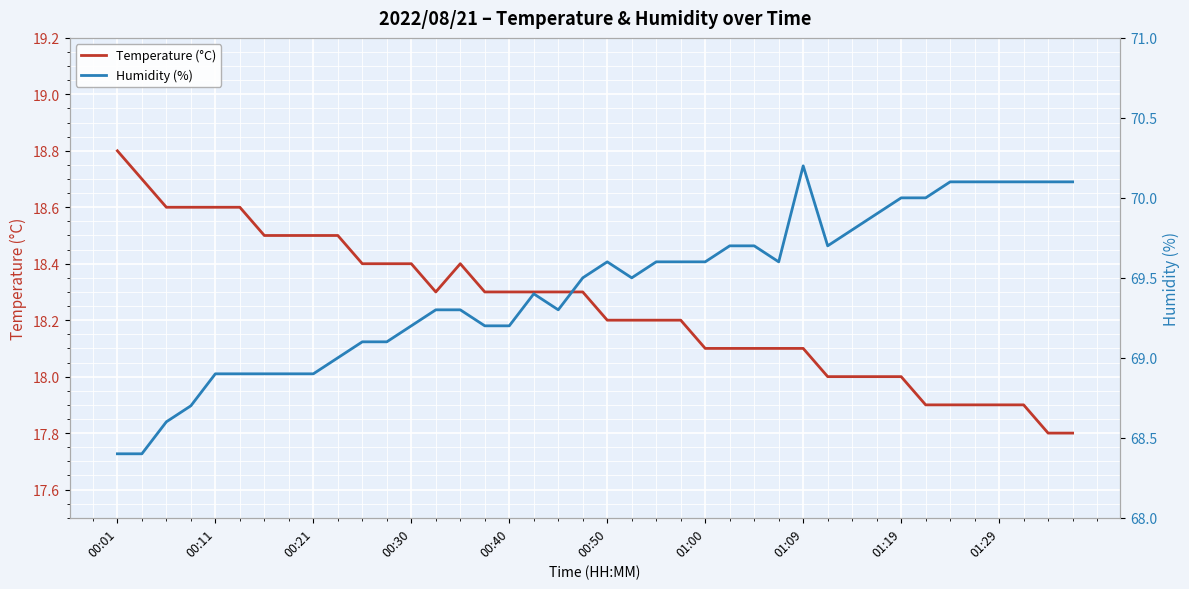

What is the greatest value displayed?

70.2